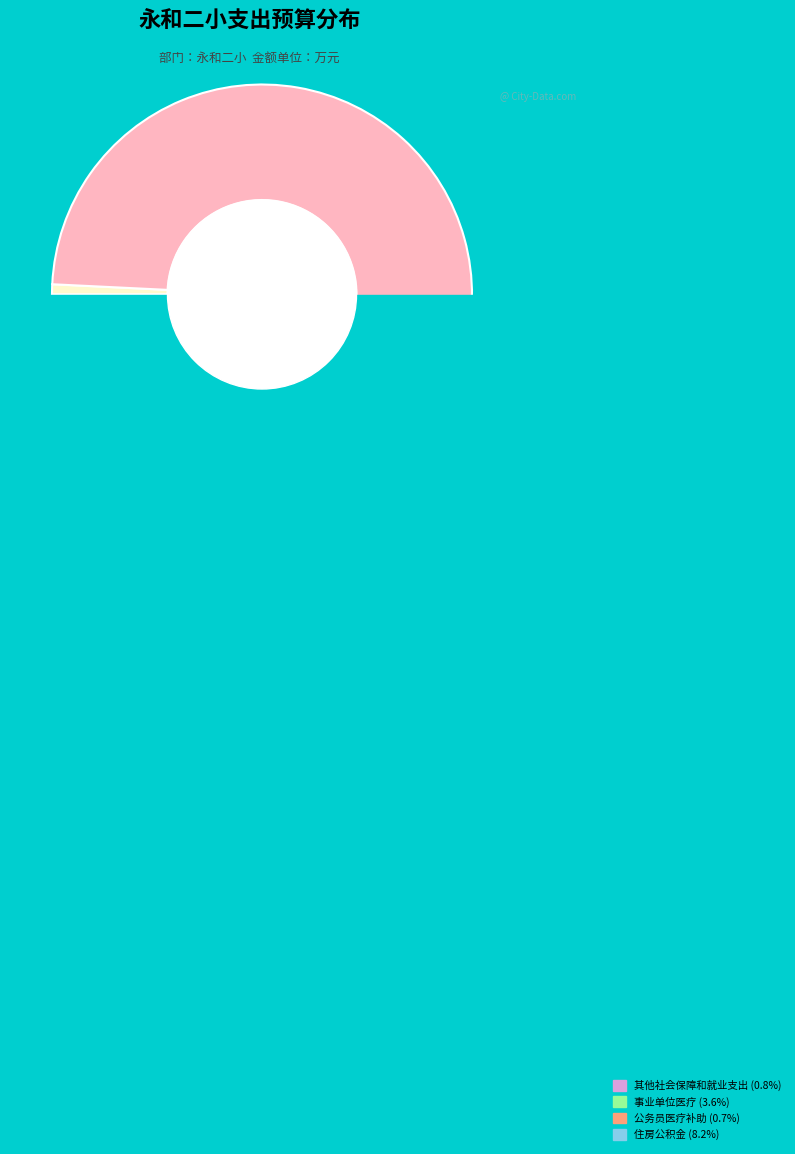

Rank the categories by value from lowest to highest.

公务员医疗补助, 学前教育, 其他社会保障和就业支出, 事业单位医疗, 机关事业单位职业年金缴费支出, 住房公积金, 机关事业单位基本养老保险缴费支出, 小学教育